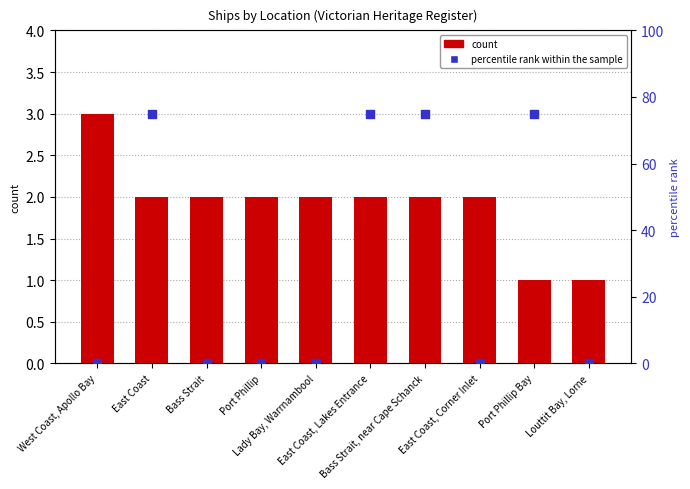

Which series has the largest Y range (max minus min)?

percentile rank within the sample